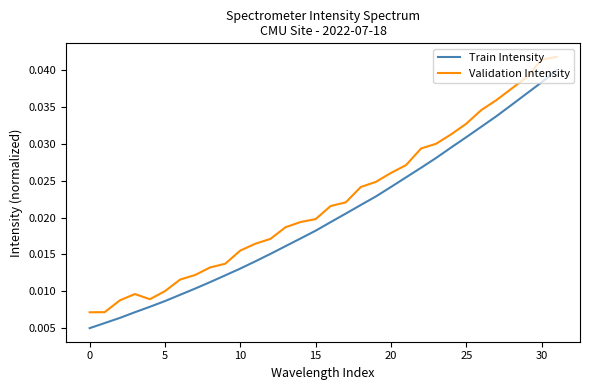

True or false: Validation Intensity has more than 2 points higher than both neighbors.

False